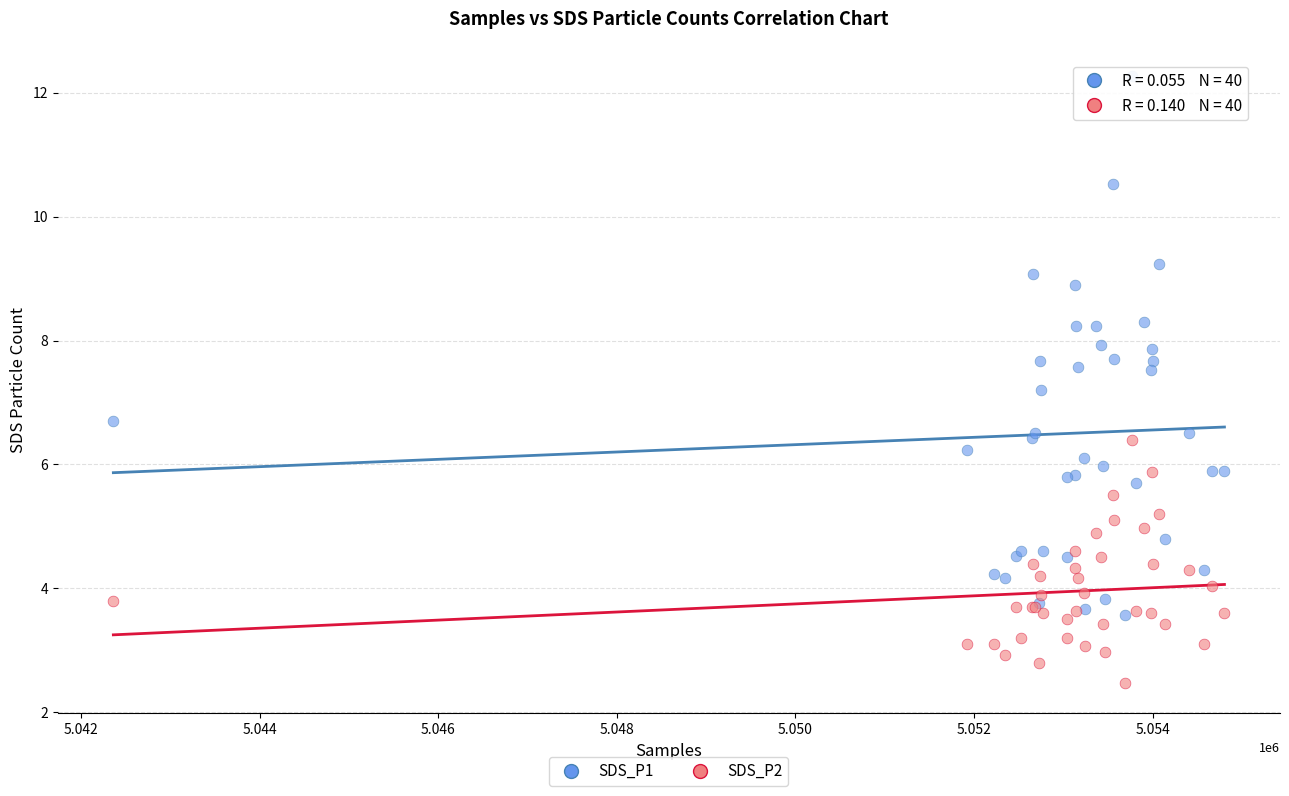

What are all the series names shown in the legend?

SDS_P1, SDS_P2